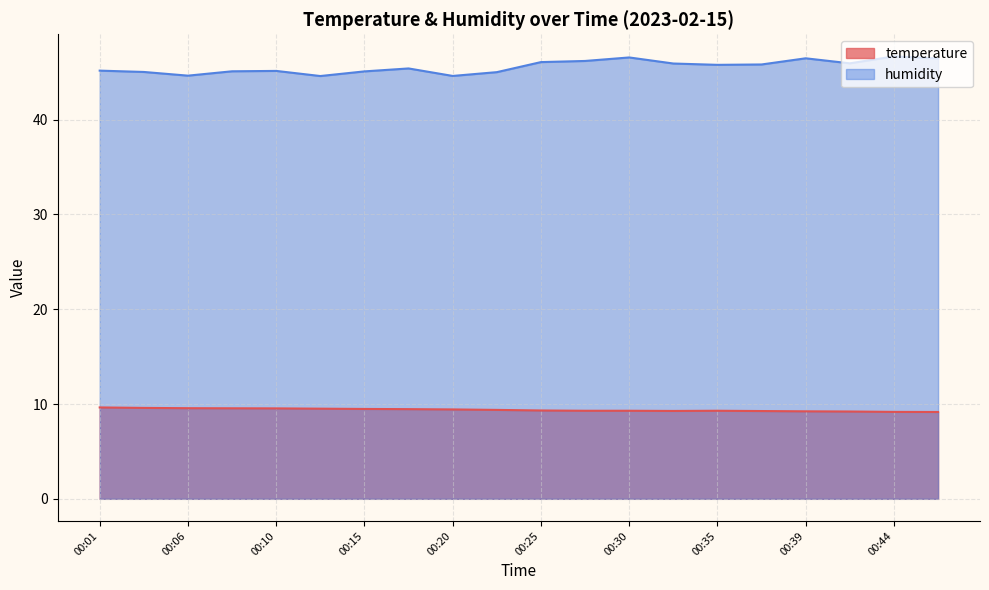

At which category does temperature reach its first local peak?

00:35